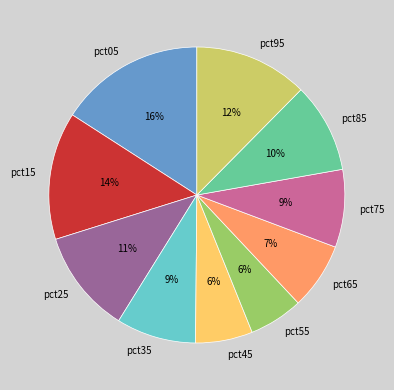

What percentage is the pct75 slice, to the nearest percent?

9%